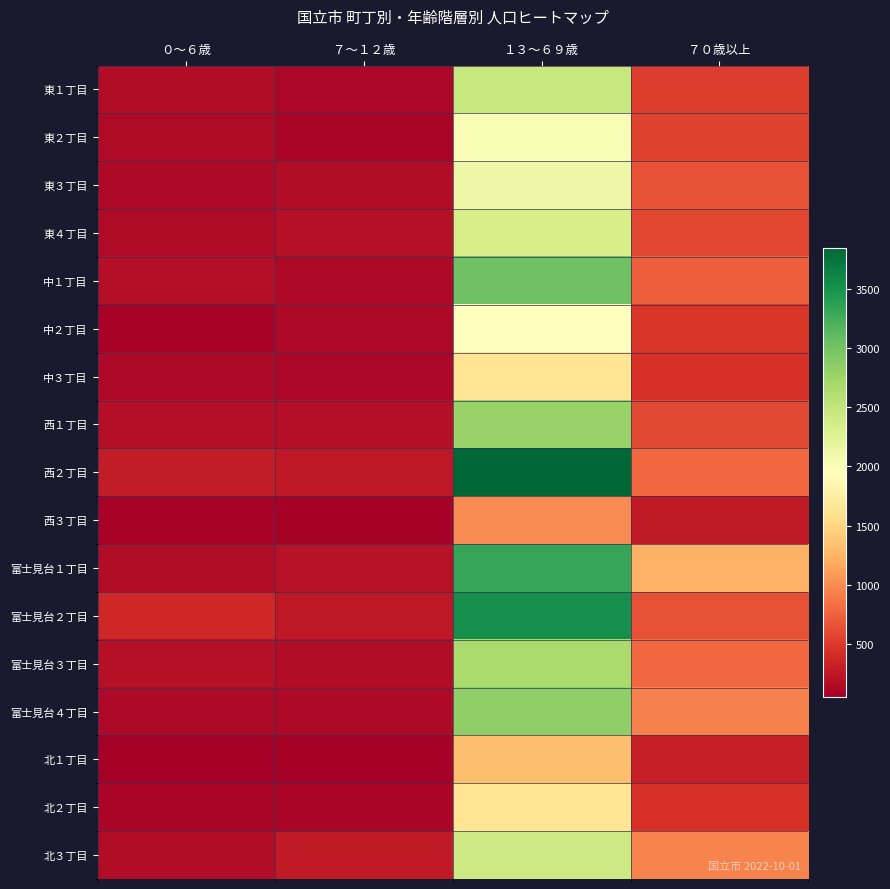

Rank the series by their maximum value, from highest to lowest.

西２丁目, 富士見台２丁目, 富士見台１丁目, 中１丁目, 富士見台４丁目, 西１丁目, 富士見台３丁目, 東１丁目, 北３丁目, 東４丁目, 東３丁目, 東２丁目, 中２丁目, 中３丁目, 北２丁目, 北１丁目, 西３丁目